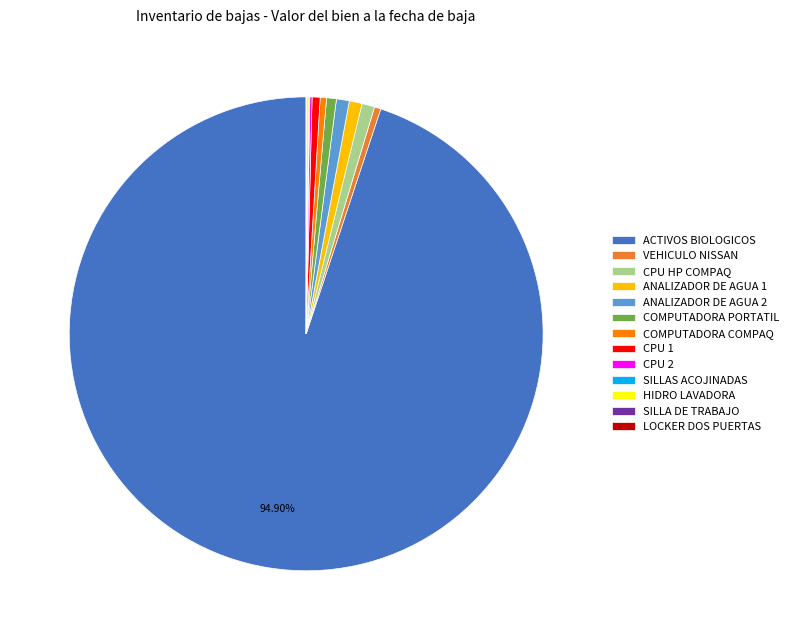

Do CPU 1 and ANALIZADOR DE AGUA 1 together represent more than half of the pie?

No